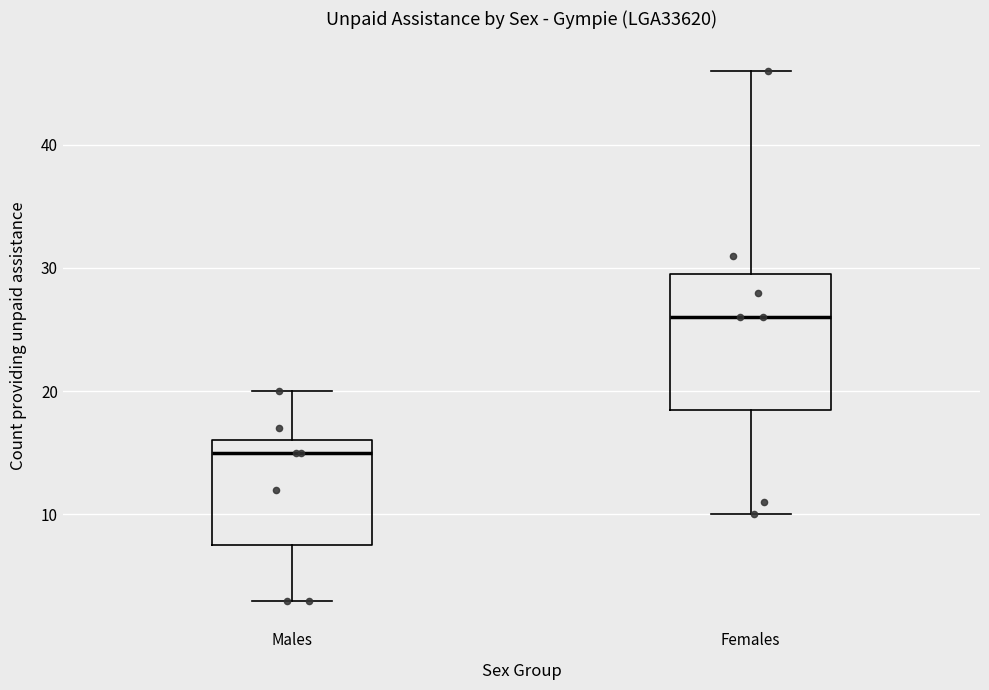

Comparing the boxes themselves (not the whiskers), which one is the tallest?

Females